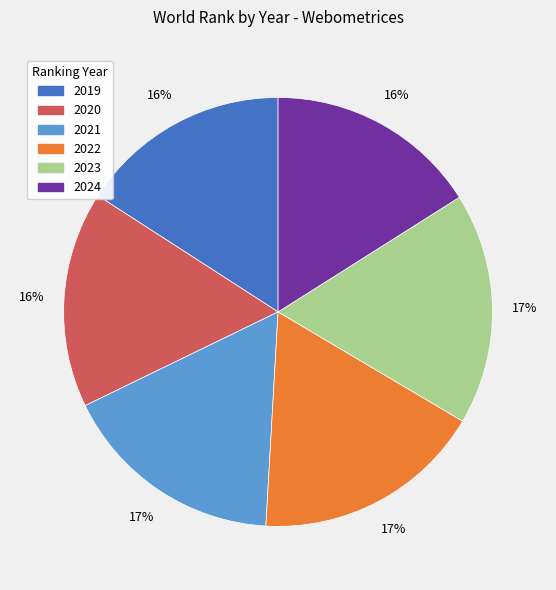

What is the ratio of the value at 2023 to the value at 2019?

1.1